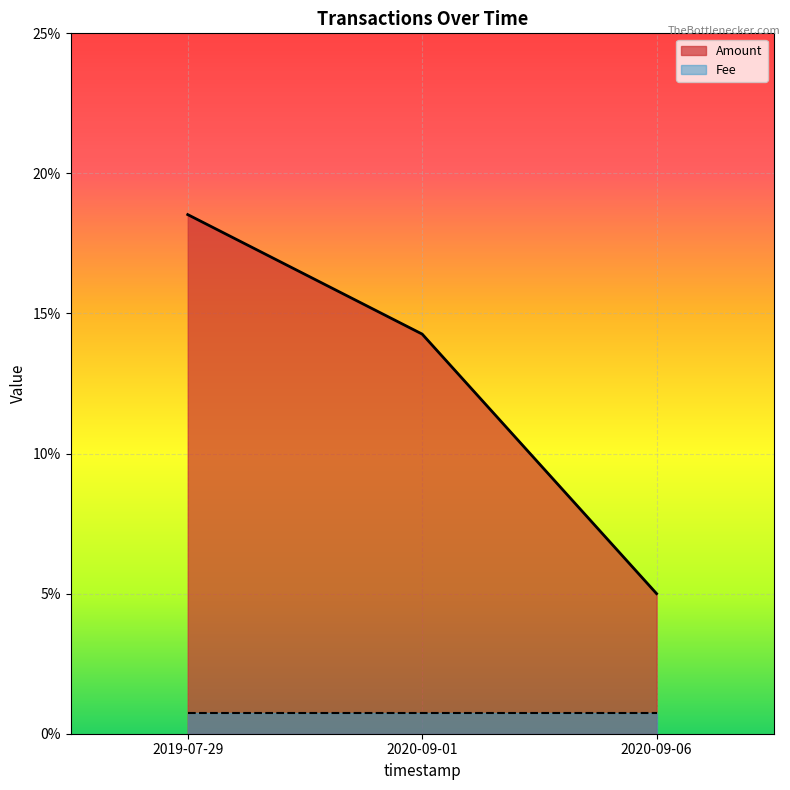

Where is the data nearest to the value 0?

2020-09-06